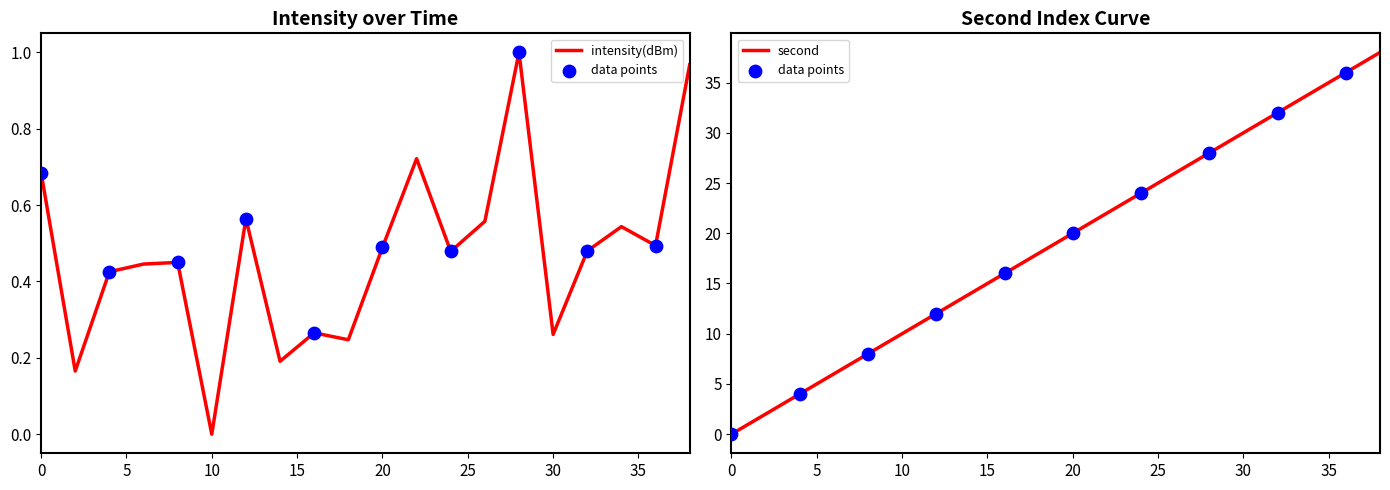

At which category is the sum across all series the highest?

38